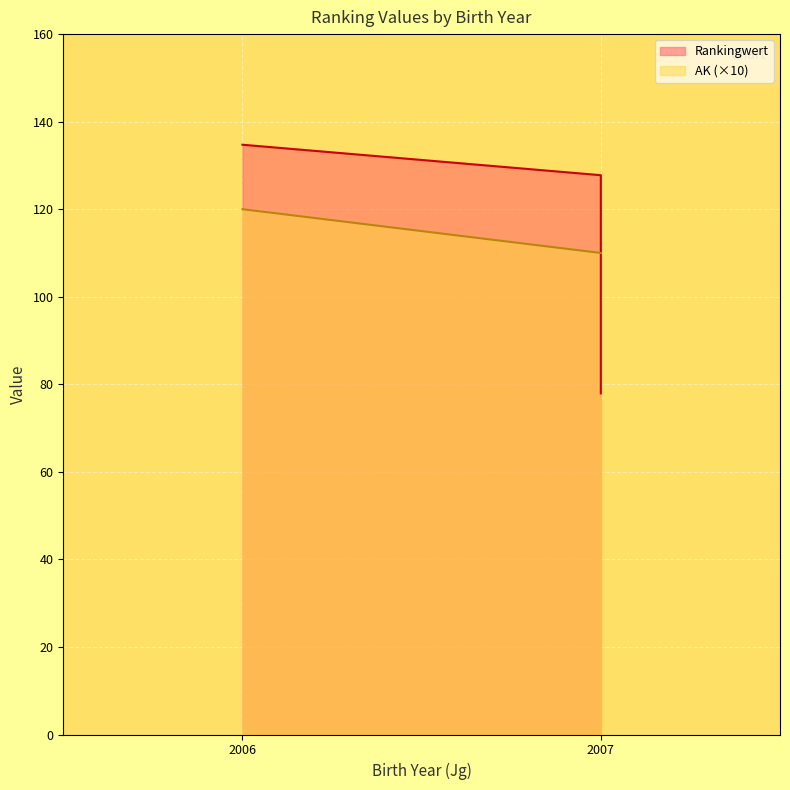

What is the difference between the maximum and minimum values in the Rankingwert series?

56.8